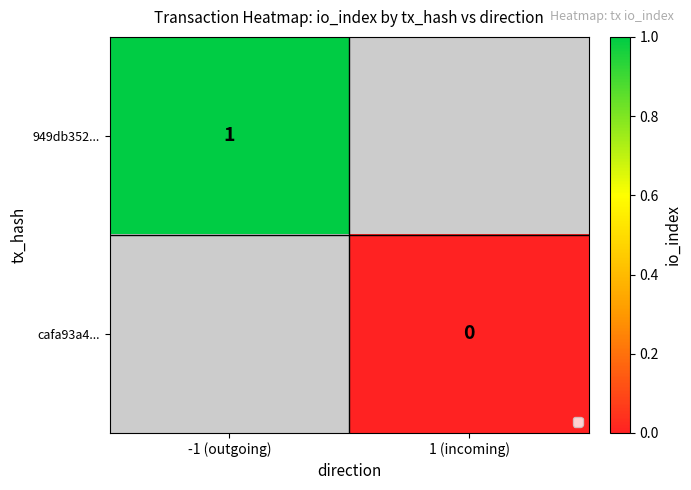

Which category has the lowest value across all series?

1 (incoming)